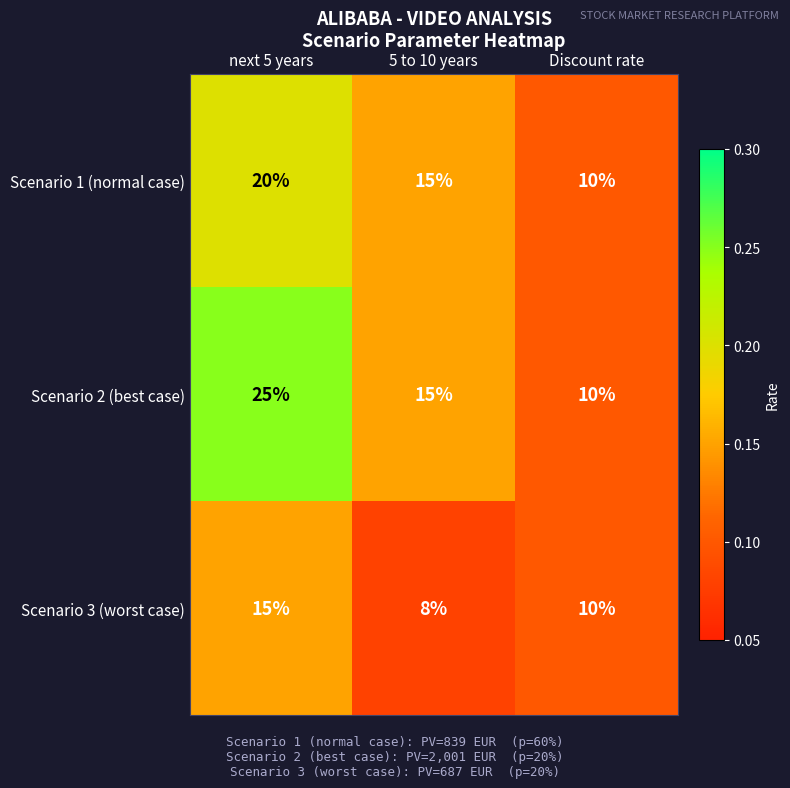

What is the highest value of the Scenario 2 (best case) series?

25